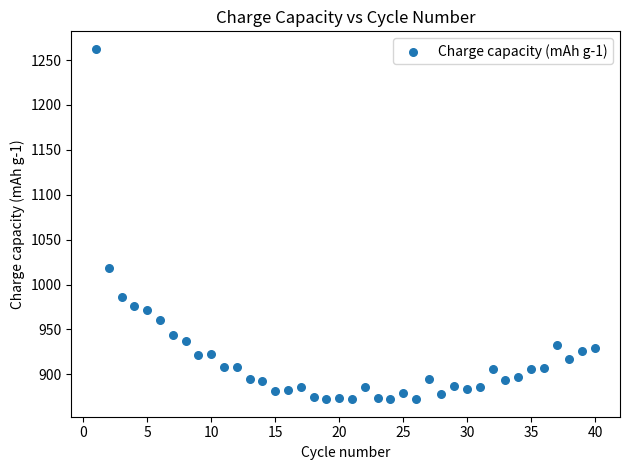

What Y value in the scatter plot is closest to 1067?

1017.9